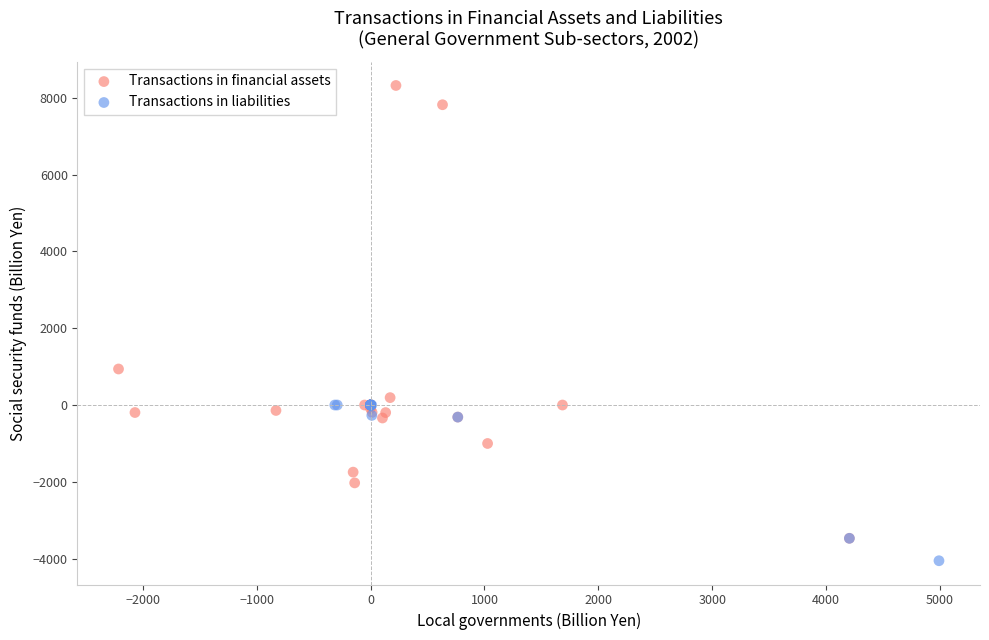

Which series contains the lowest Y value?

Transactions in liabilities